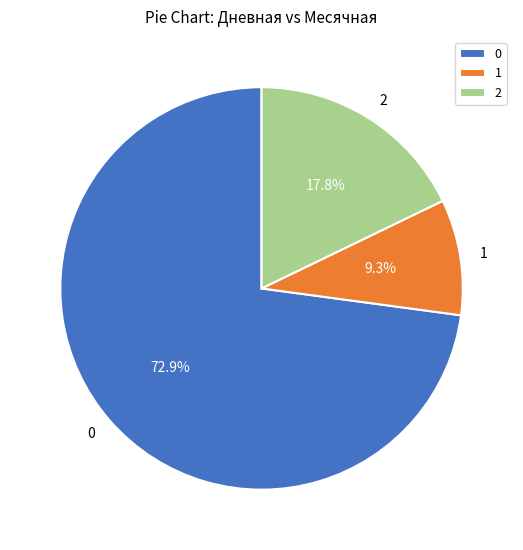

Rank the categories by value from lowest to highest.

1, 2, 0